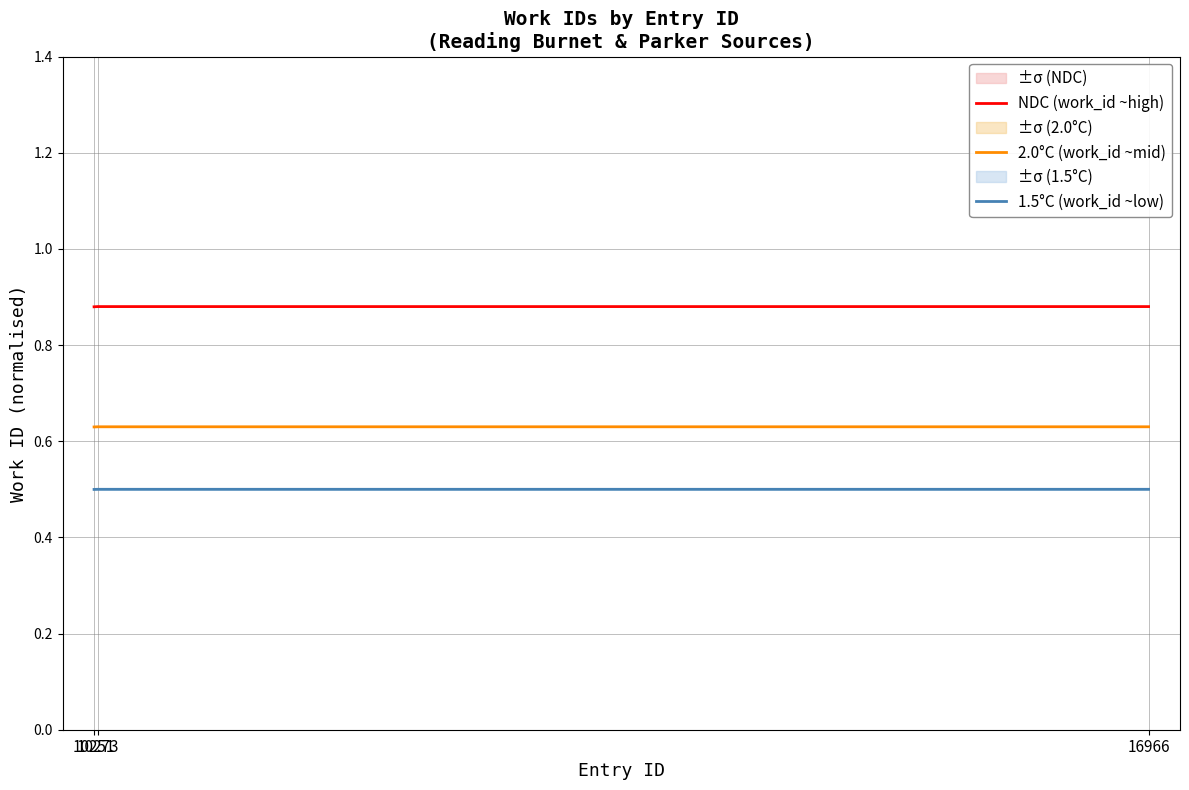

What is the maximum value for NDC (work_id ~high)?

0.9